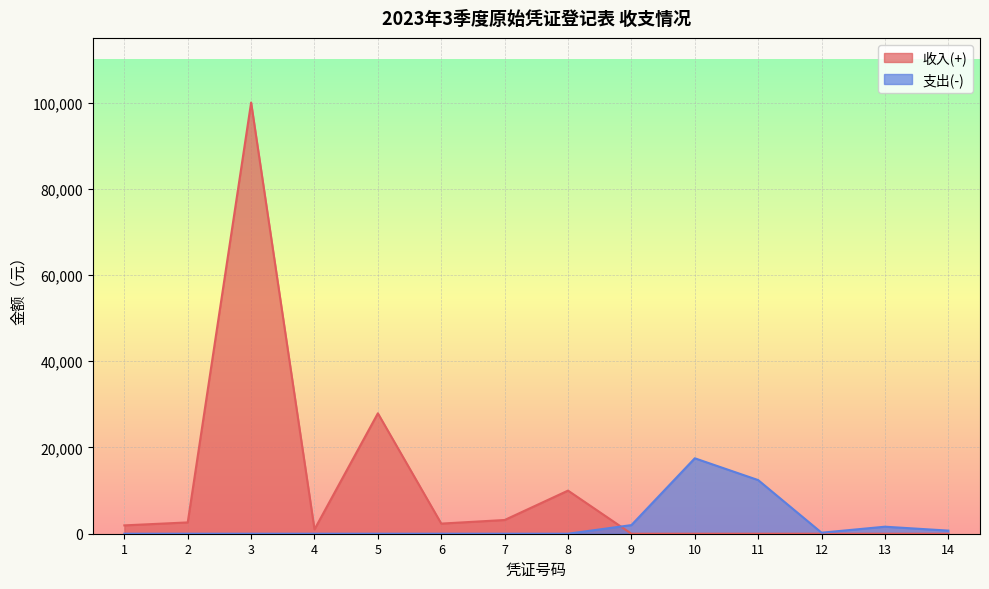

What is the value of the 收入(+) point at the 5th from the left?

27930.0